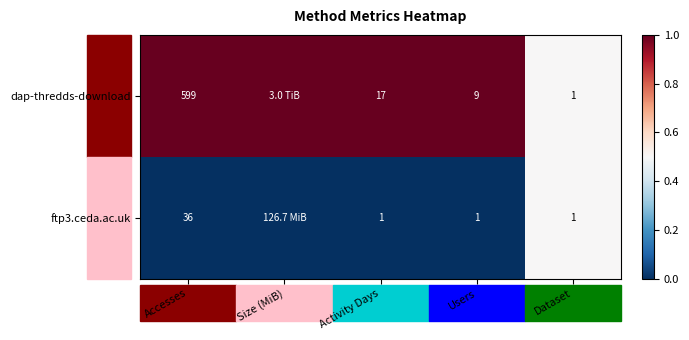

Rank the series at Users from highest to lowest value.

dap-thredds-download, ftp3.ceda.ac.uk